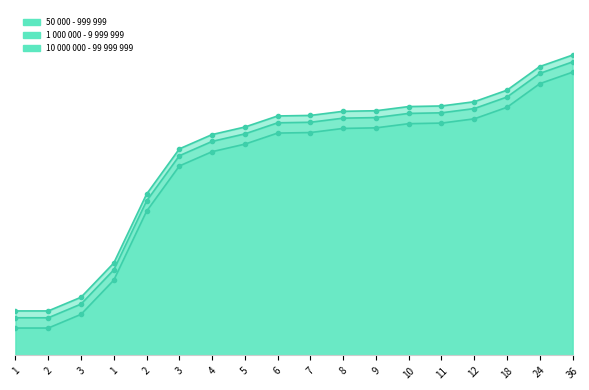

Rank the categories by 10 000 000 - 99 999 999 value from lowest to highest.

1, 2, 3, 1, 2, 3, 4, 5, 6, 7, 8, 9, 10, 11, 12, 18, 24, 36